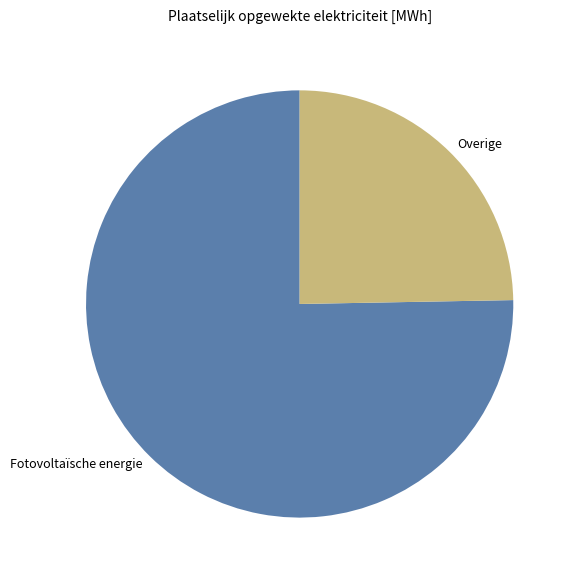

Rank the categories by value from lowest to highest.

Overige, Fotovoltaïsche energie